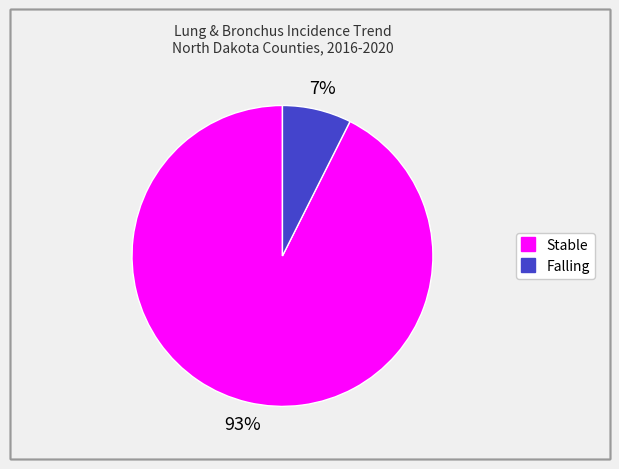

Does any single category account for the majority?

Yes